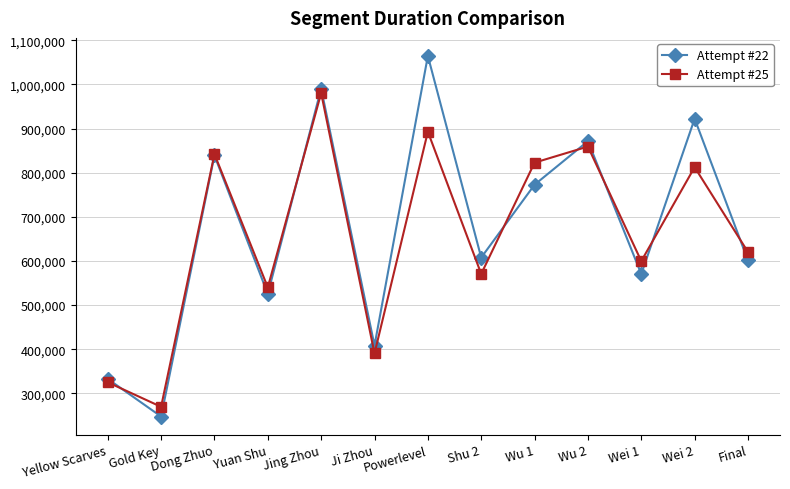

Does the chart have visible grid lines?

Yes